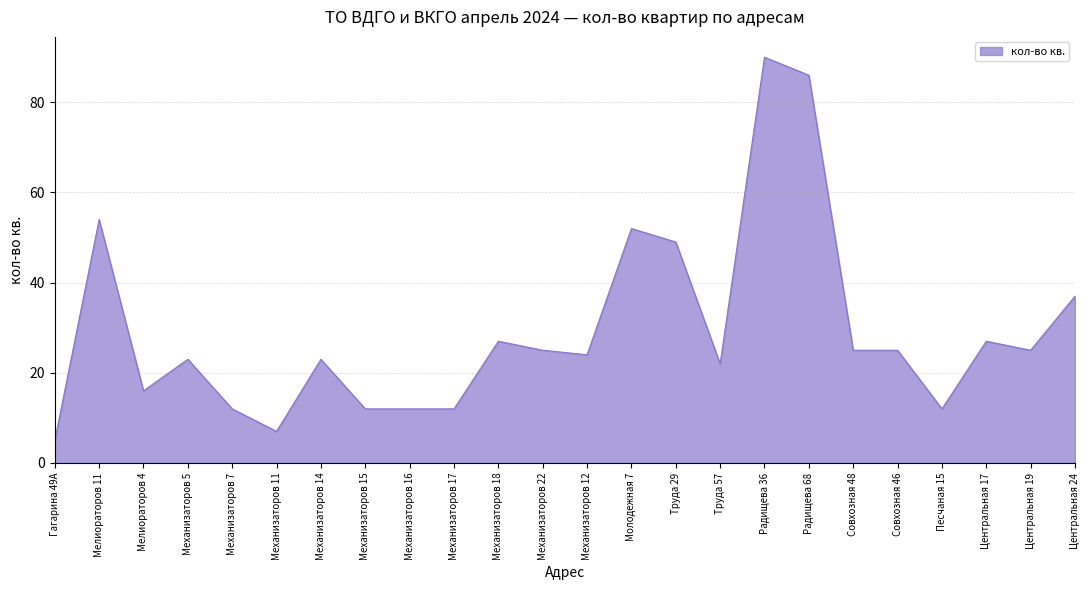

What is the difference between the maximum and minimum values?

85